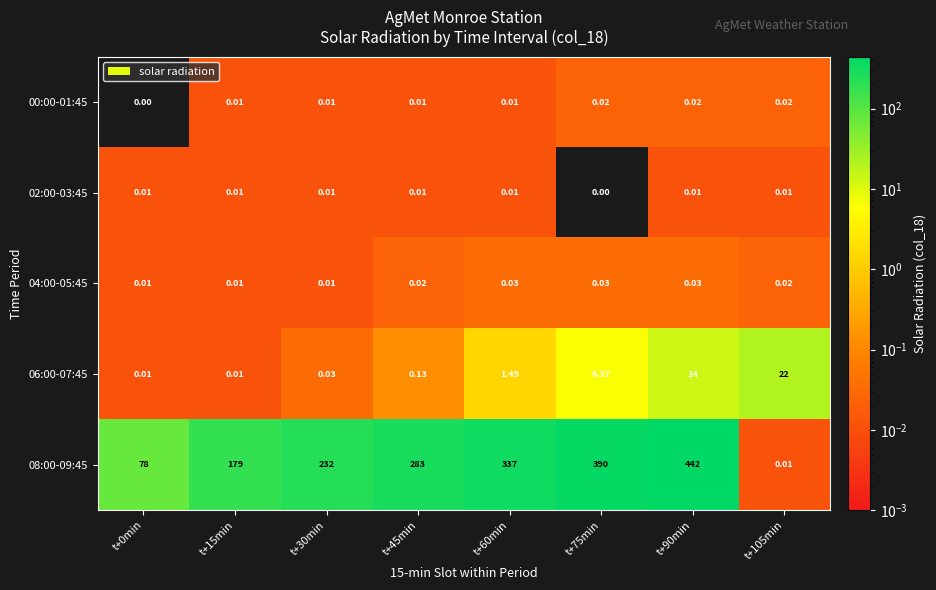

Is the value of 04:00-05:45 at t+105min greater than the value of 02:00-03:45 at t+105min?

Yes